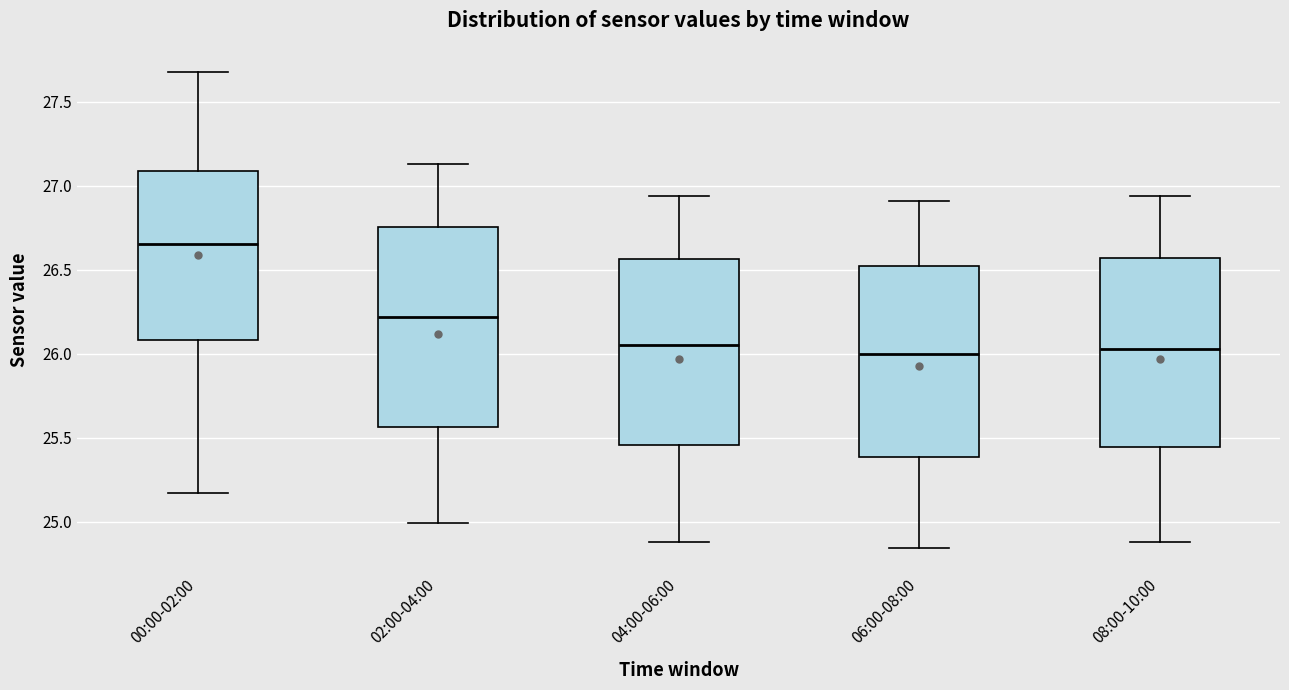

Reading left to right, transcribe this box plot: for each box, give where its median line is, the range the box spans, and where its two whiskers end, as read against the y-axis. The values are not printed on the chart, so give them approximately, as read against the axis.

00:00-02:00: median 26.65, box 26.10 to 27.10, whiskers 25.15 to 27.70
02:00-04:00: median 26.20, box 25.55 to 26.75, whiskers 25.00 to 27.15
04:00-06:00: median 26.05, box 25.45 to 26.55, whiskers 24.90 to 26.95
06:00-08:00: median 26.00, box 25.40 to 26.55, whiskers 24.85 to 26.90
08:00-10:00: median 26.05, box 25.45 to 26.55, whiskers 24.90 to 26.95